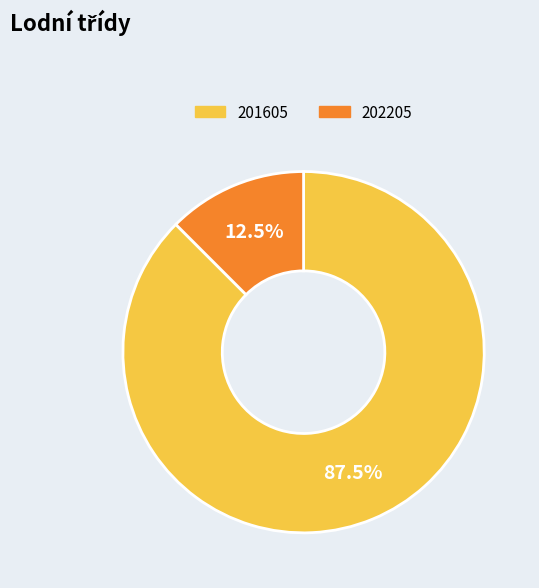

Approximately how many times larger is the value at 201605 compared to 202205?

7.0